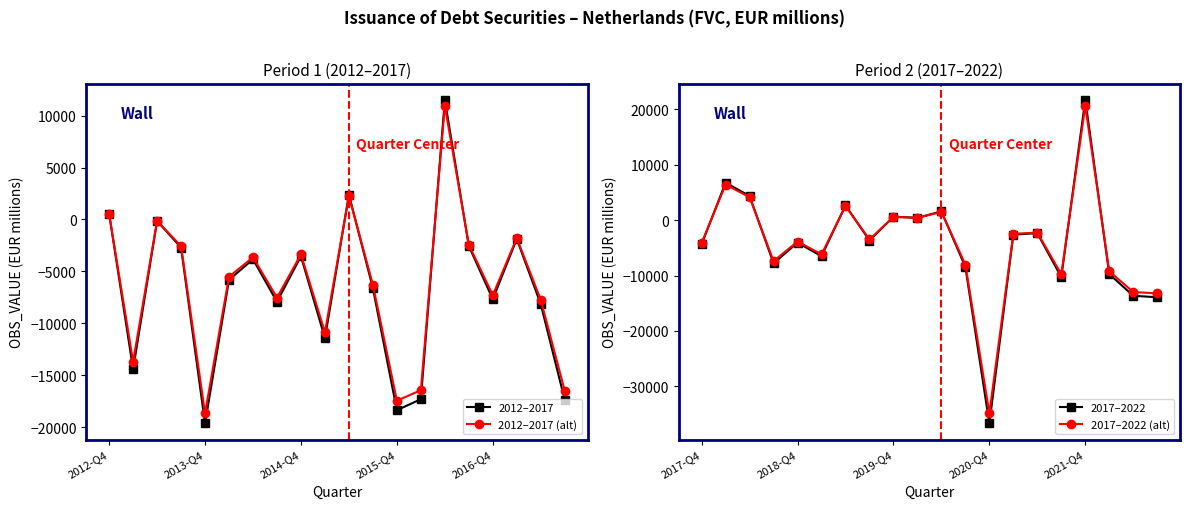

Which category has the lowest value in the 2012–2017 (alt) series?

2013-Q4